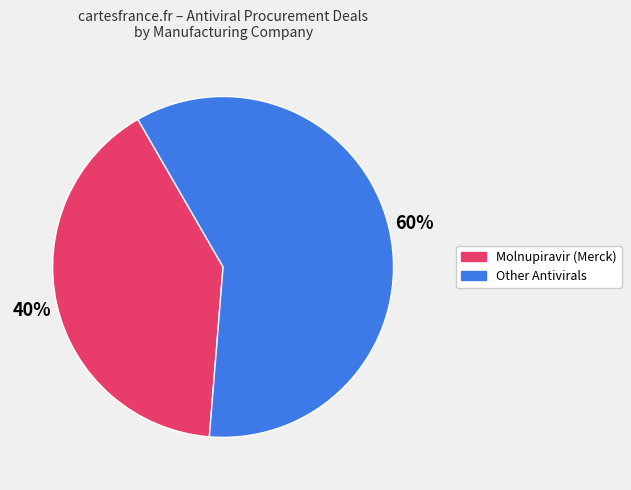

Does any single category account for the majority?

Yes